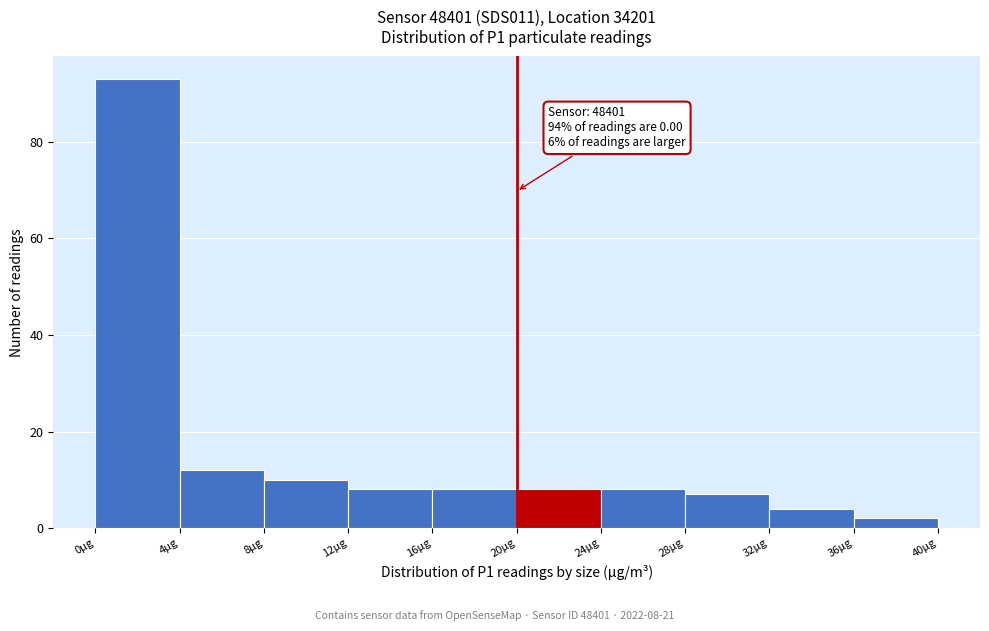

Which range on the x-axis has the tallest bar?

0 to 4